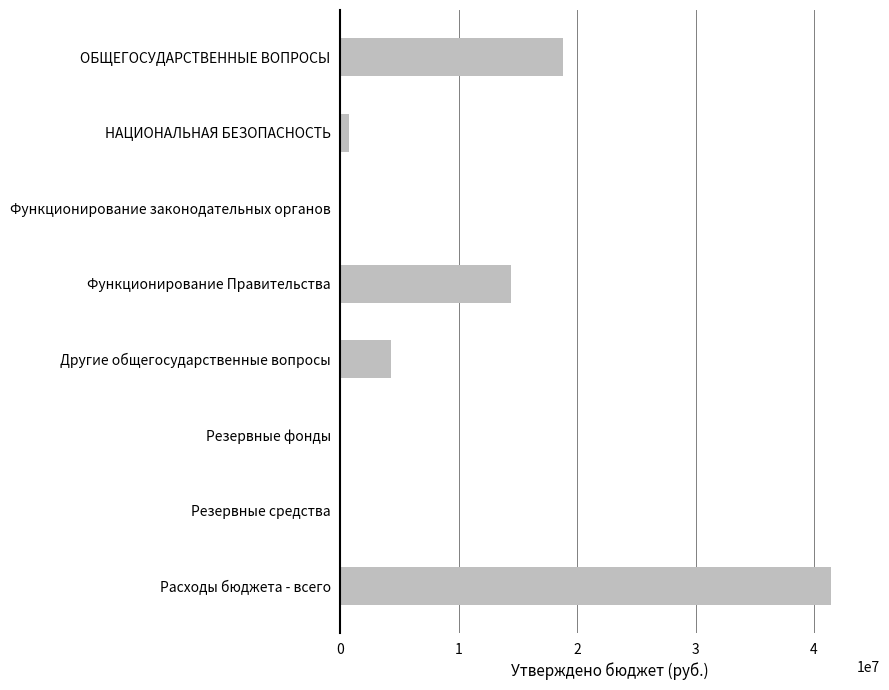

What is the maximum value shown in the chart?

41431805.1